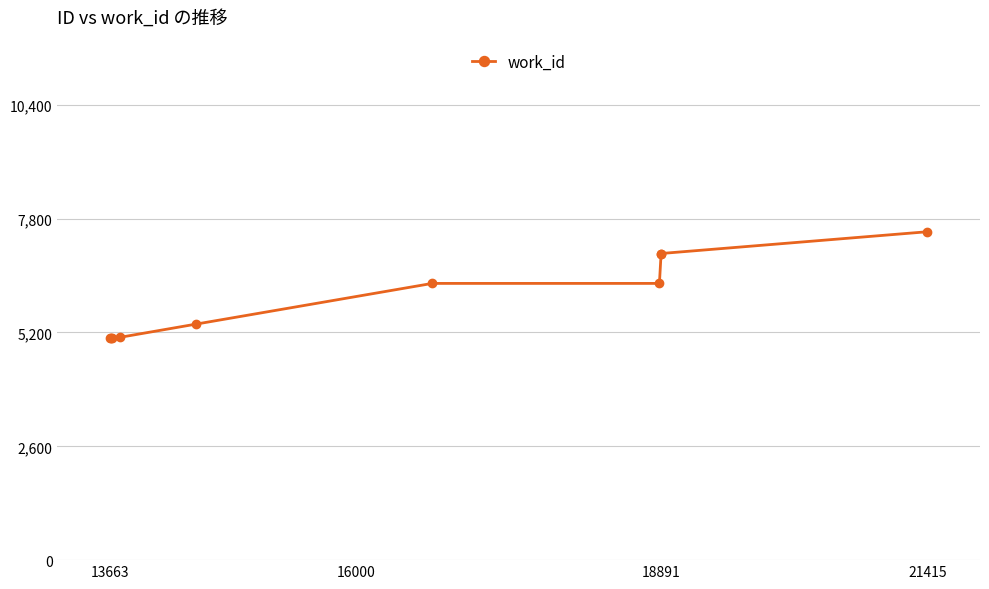

What is the value of the 5th point from the left?

5391